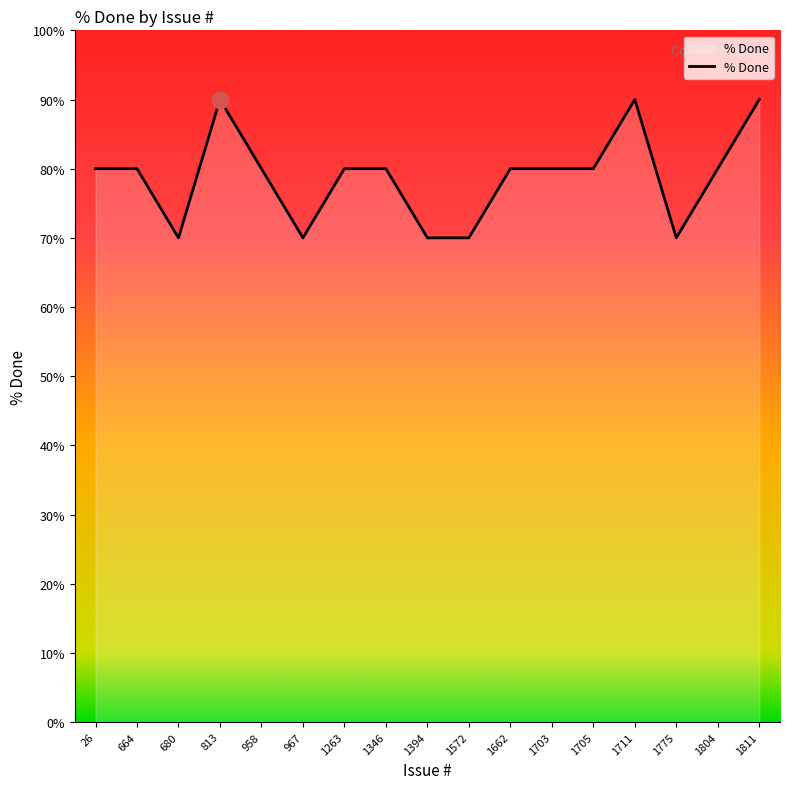

What is the difference between the maximum and minimum values?

20